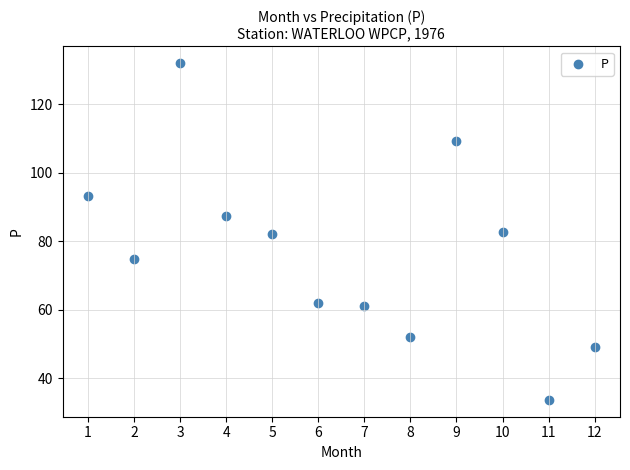

What is the average X value?

6.5